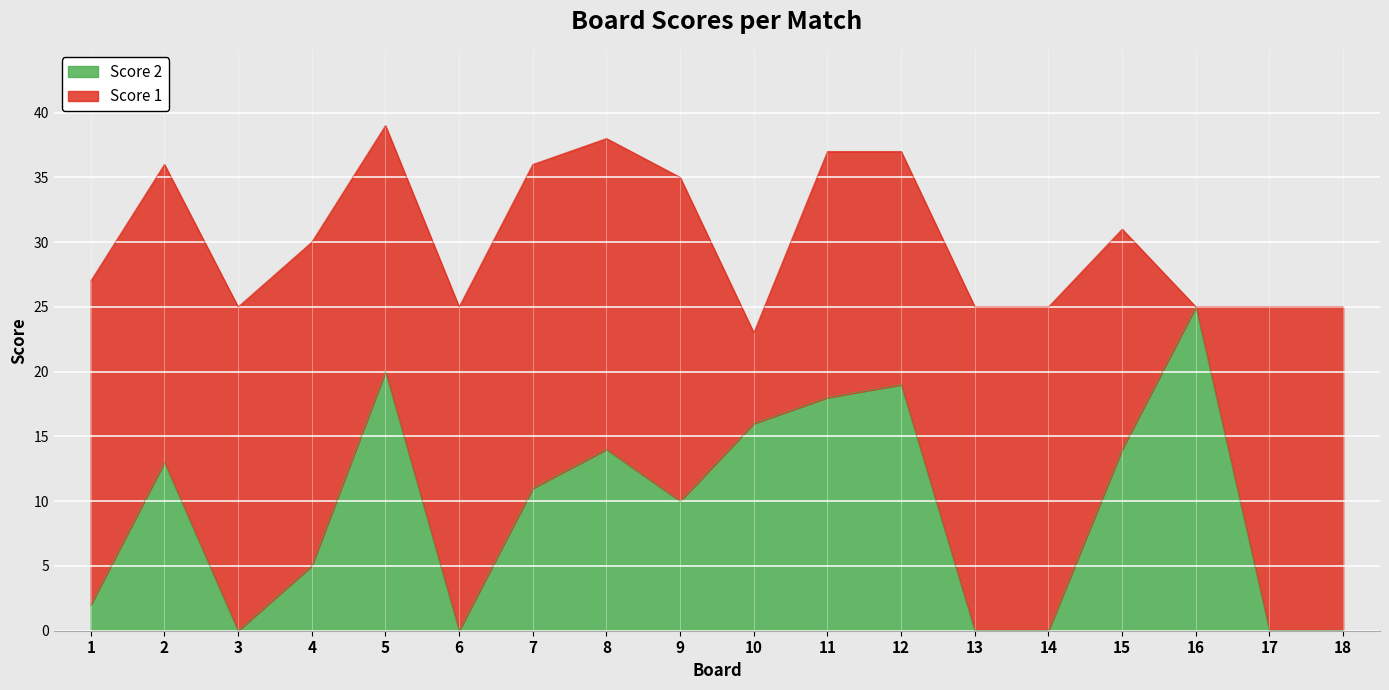

What is the value of the 9th point from the left?

10